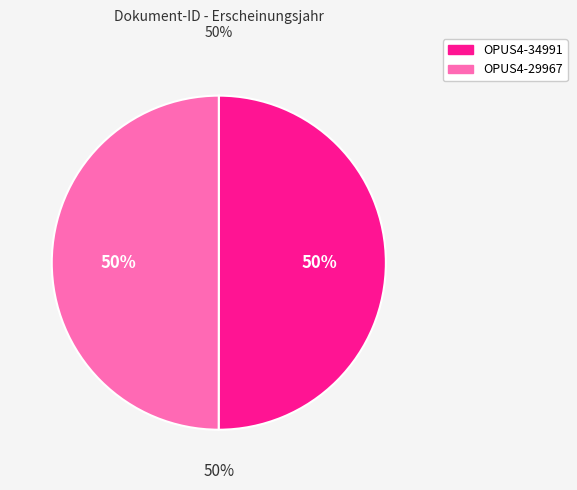

Rank the categories by value from highest to lowest.

OPUS4-34991, OPUS4-29967